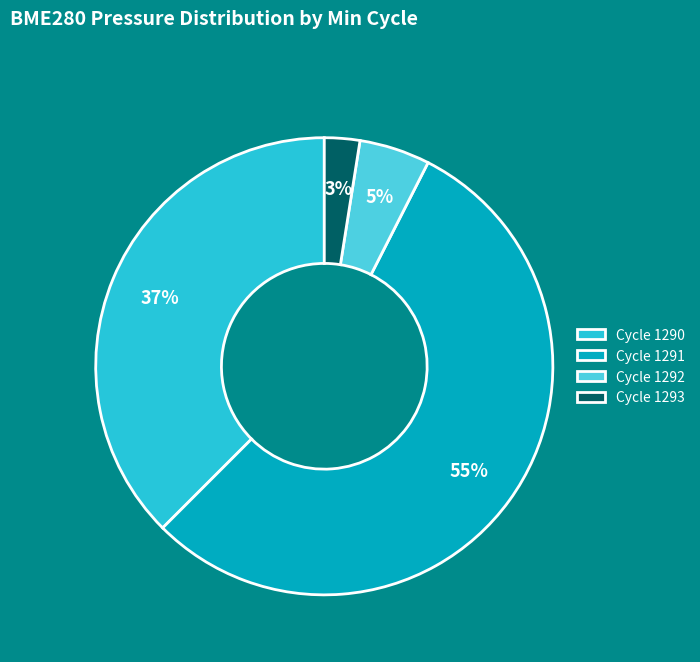

Do Cycle 1292 and Cycle 1293 together represent more than half of the pie?

No